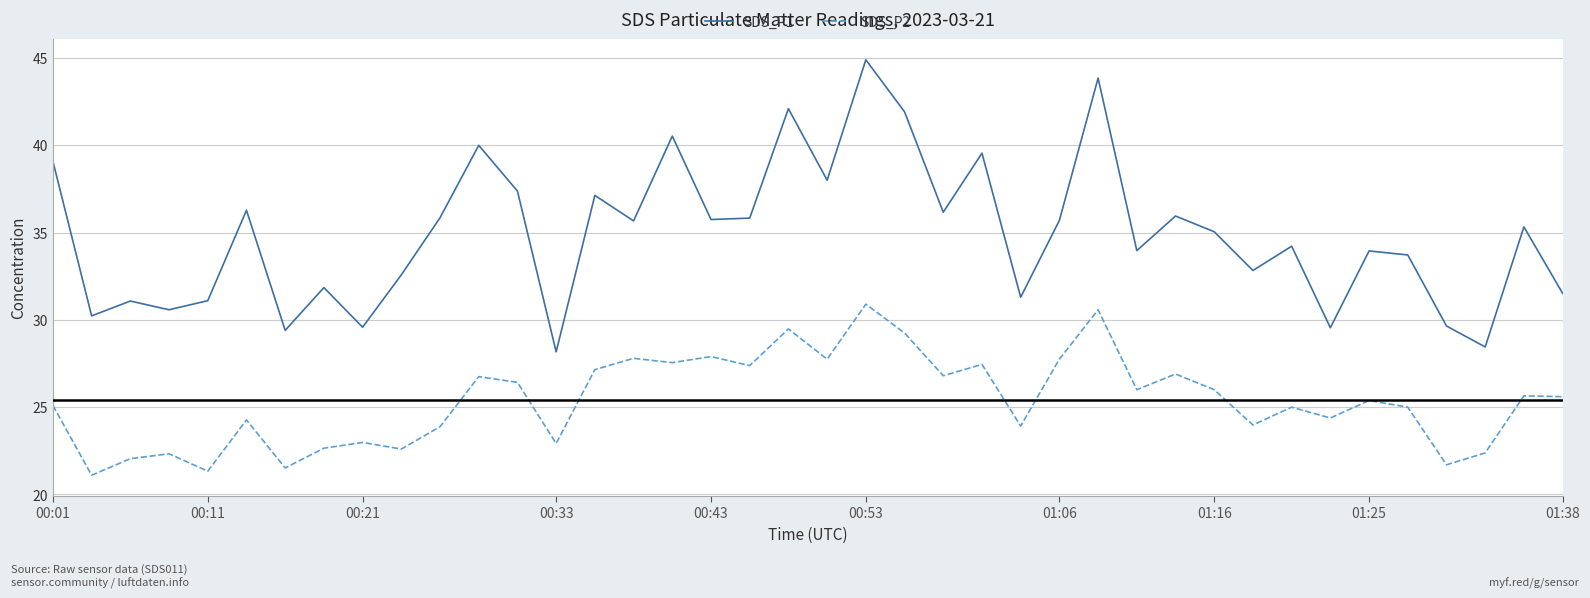

List the series in order of their peak value, lowest first.

SDS_P2, SDS_P1